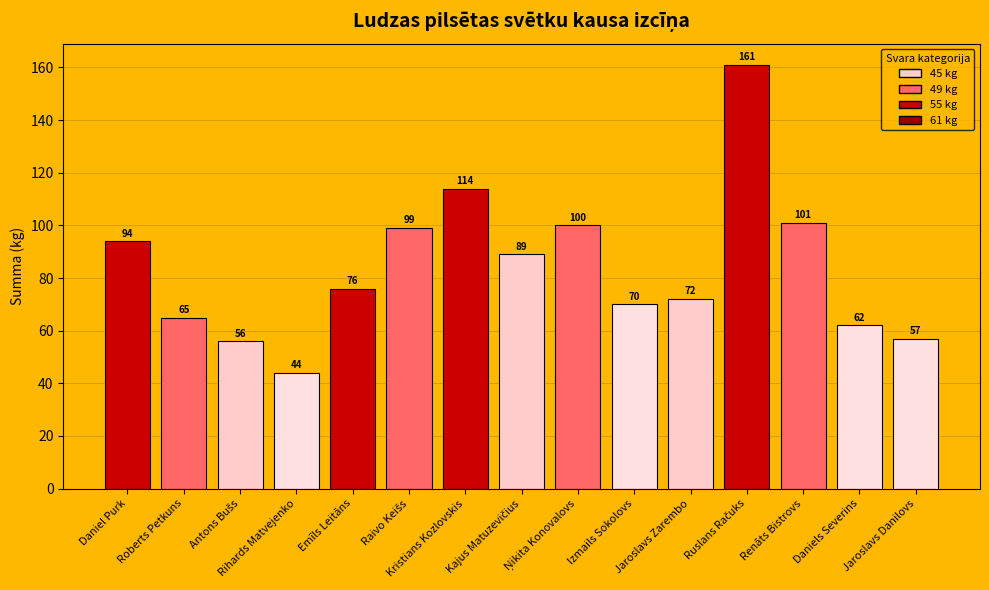

What is the greatest value displayed?

161